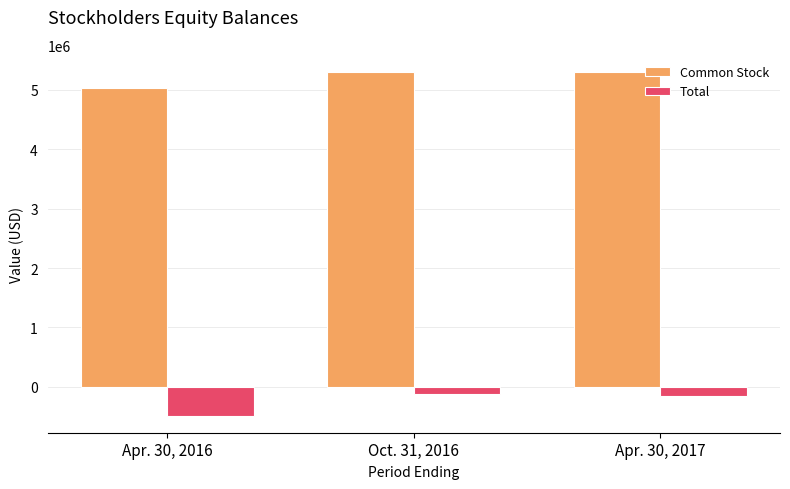

What is the maximum value for Total?

-116076